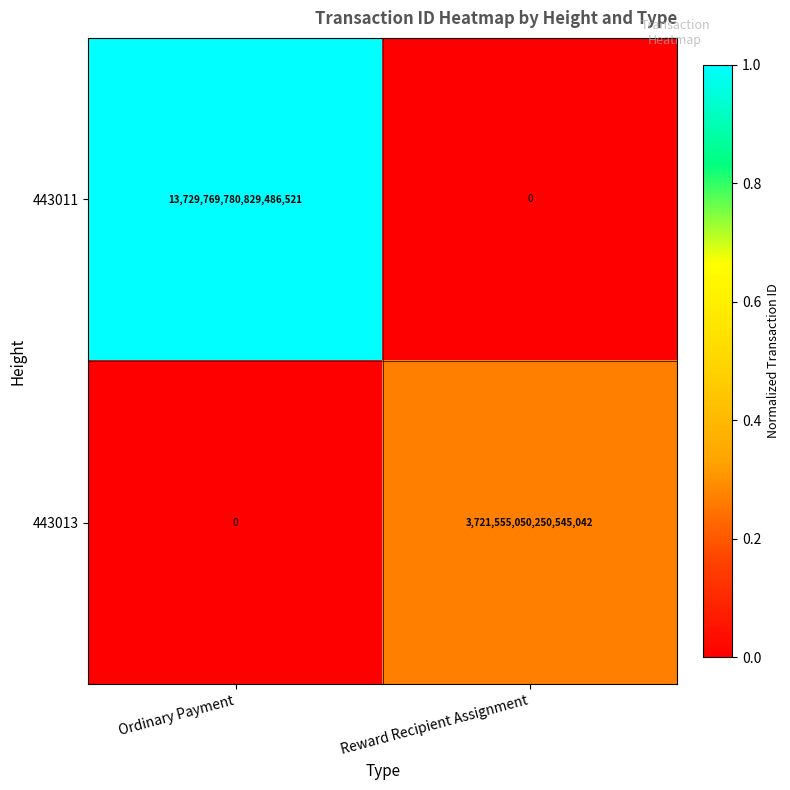

Which series changed the most between Ordinary Payment and Reward Recipient Assignment?

443011